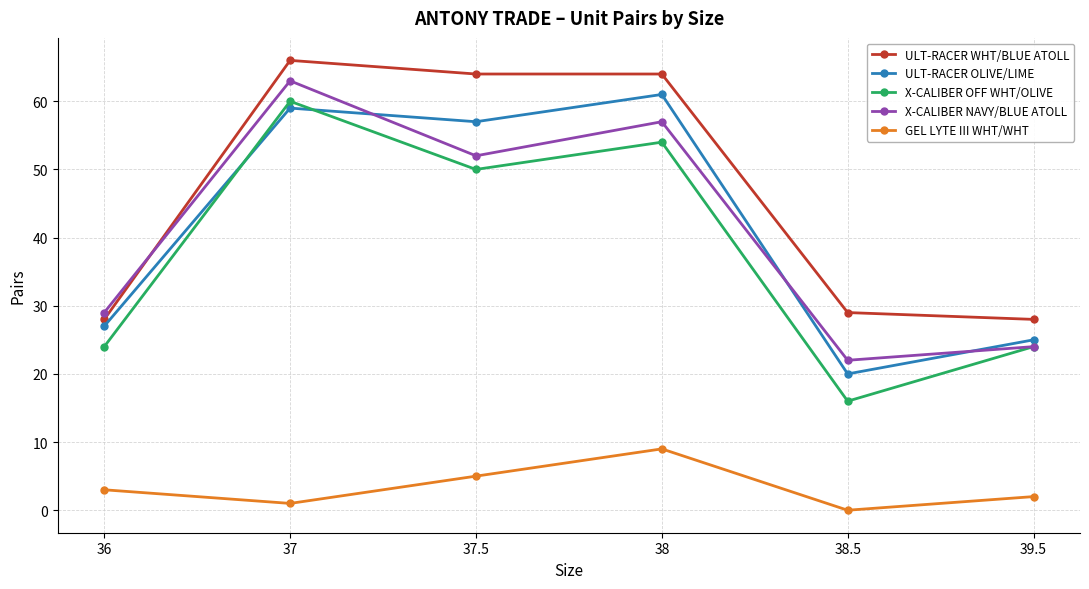

What is the label of the 3rd point from the right?

38